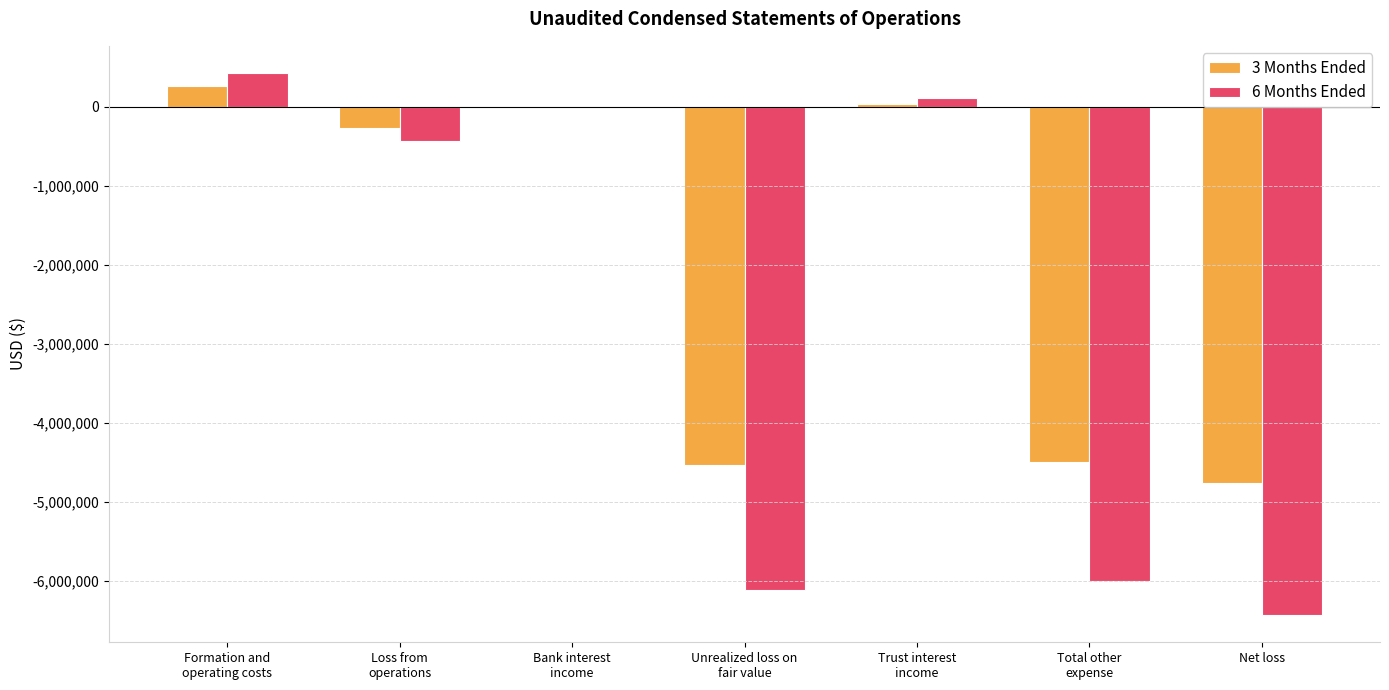

Which series has the largest total across all categories?

3 Months Ended